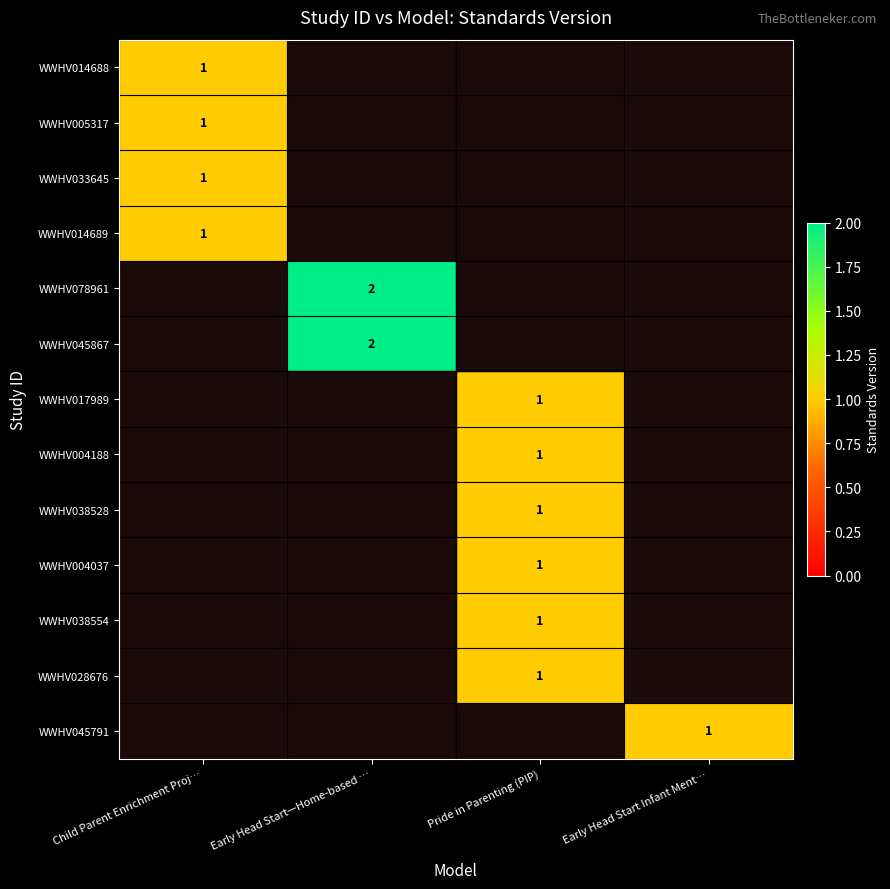

Which category has the lowest value across all series?

Child Parent Enrichment Proj…